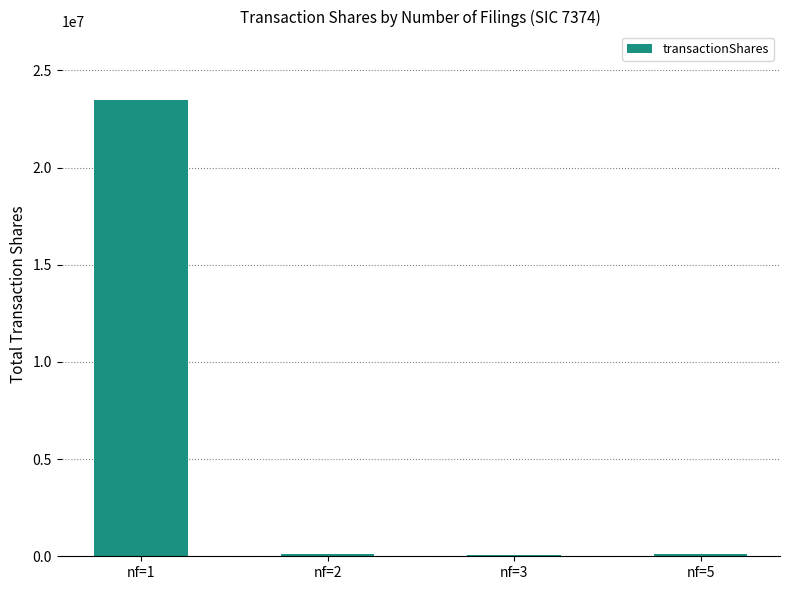

How many distinct data groups are displayed?

1